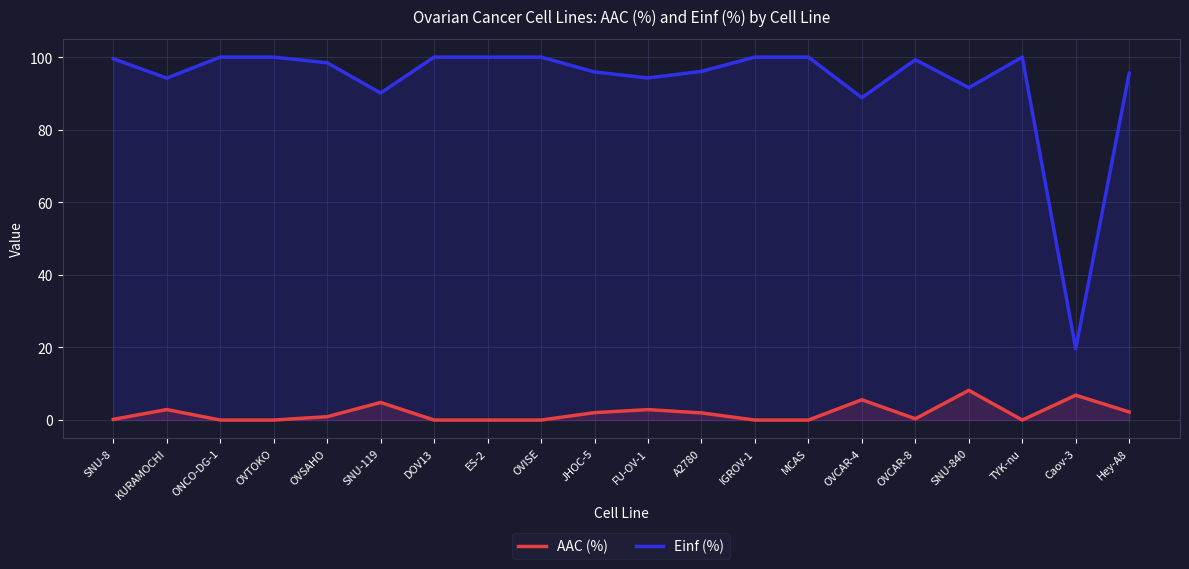

What is the total value across all series at ONCO-DG-1?

100.0